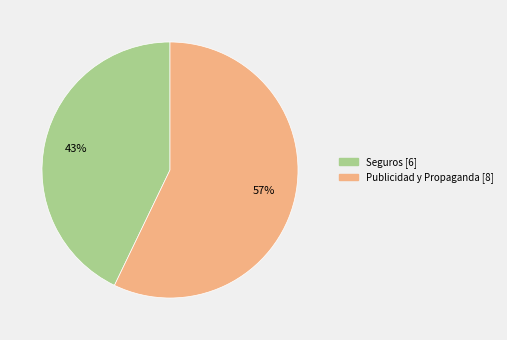

Does any single category account for the majority?

Yes